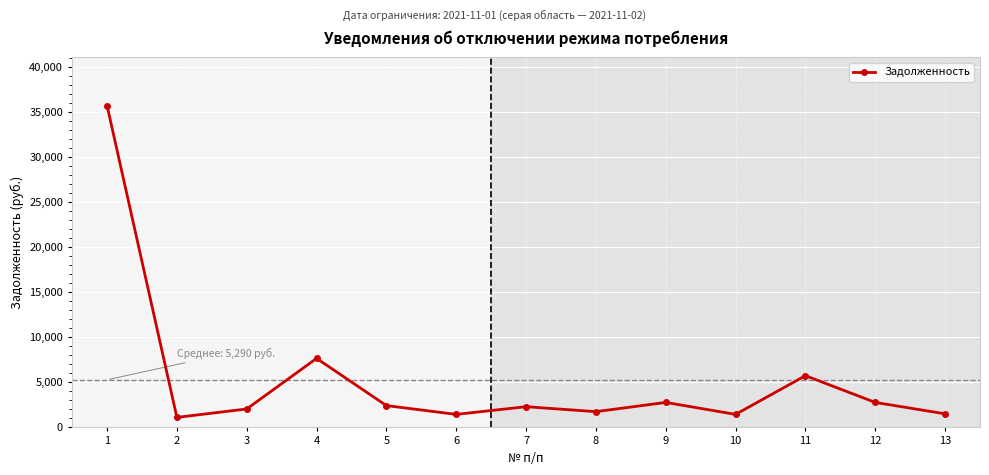

What is the sum of the values at 10 and 8?

3199.1